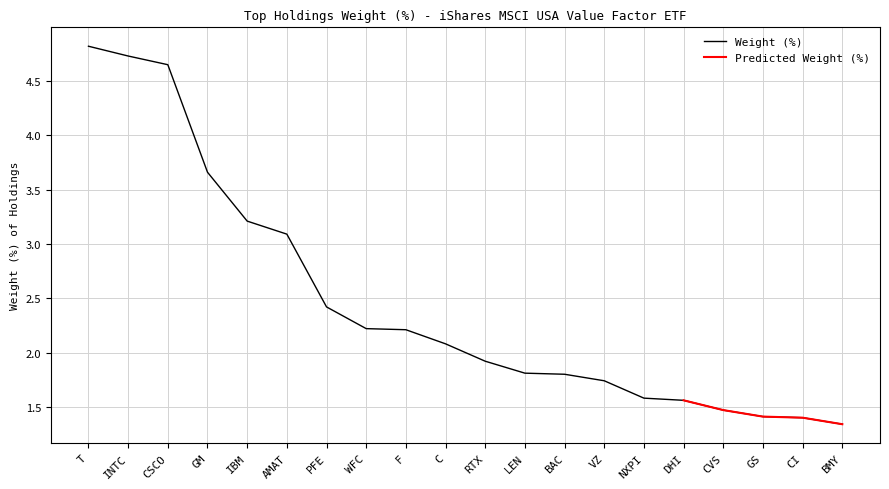

Reading left to right, what are all the values shown in this chart?

T=4.8	INTC=4.7	CSCO=4.7	GM=3.7	IBM=3.2	AMAT=3.1	PFE=2.4	WFC=2.2	F=2.2	C=2.1	RTX=1.9	LEN=1.8	BAC=1.8	VZ=1.7	NXPI=1.6	DHI=1.6	CVS=1.5	GS=1.4	CI=1.4	BMY=1.3